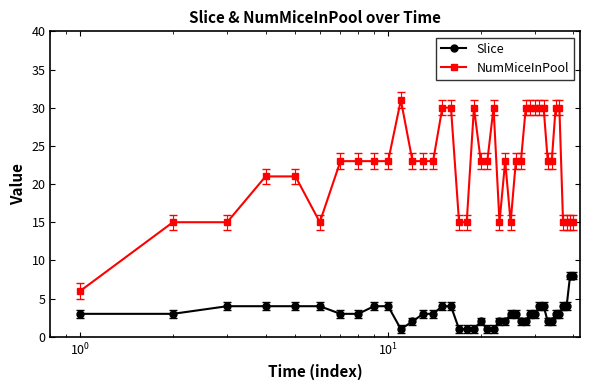

True or false: NumMiceInPool and Slice cross at least once.

False